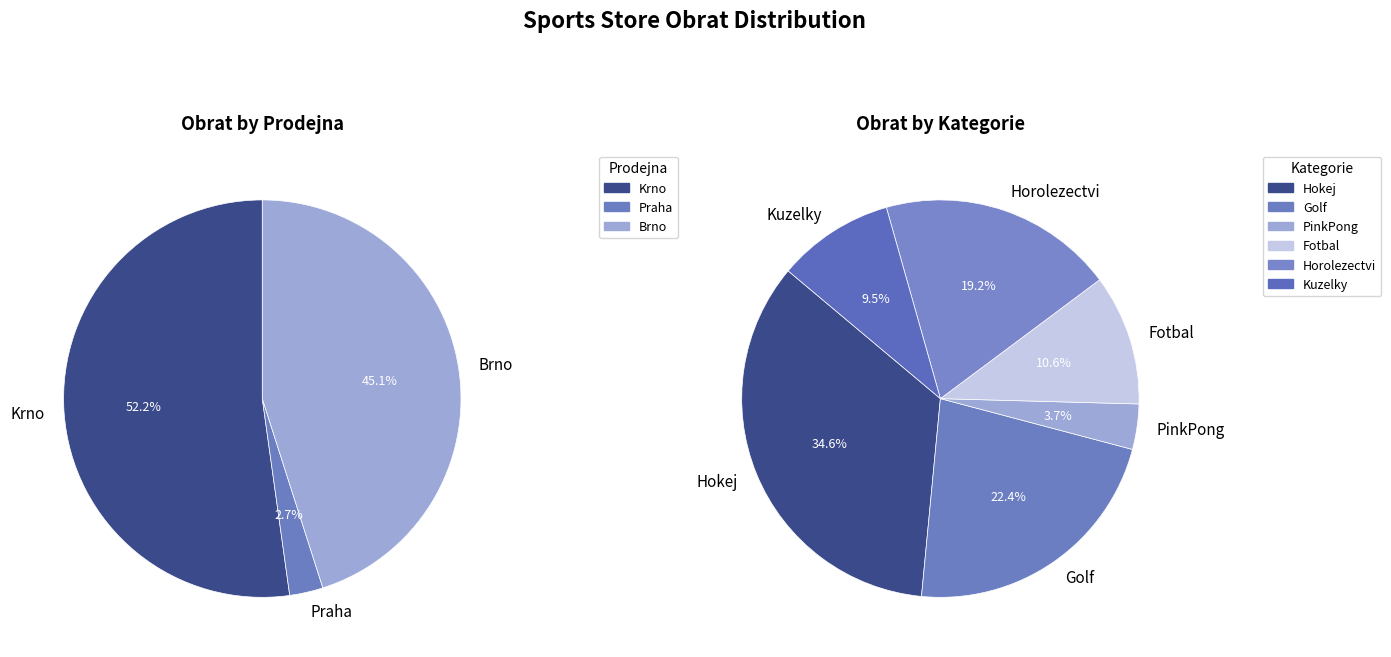

True or false: Brno accounts for 19% of the total.

False